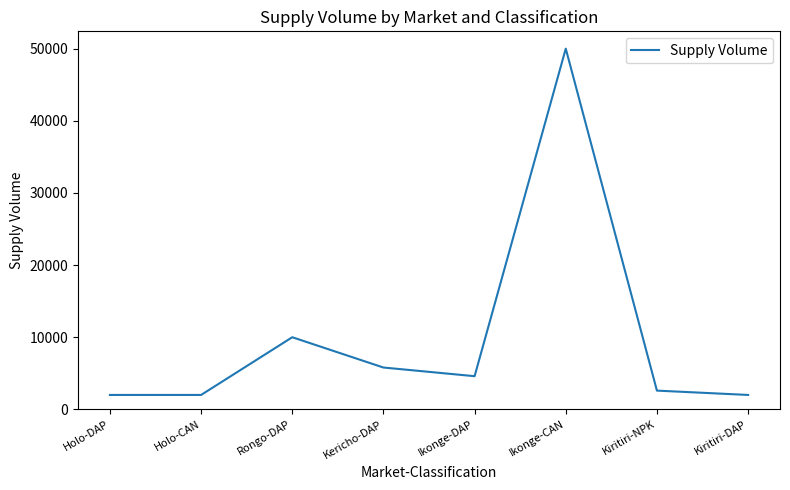

What is the change in value from Ikonge-DAP to Kiritiri-NPK?

-2000